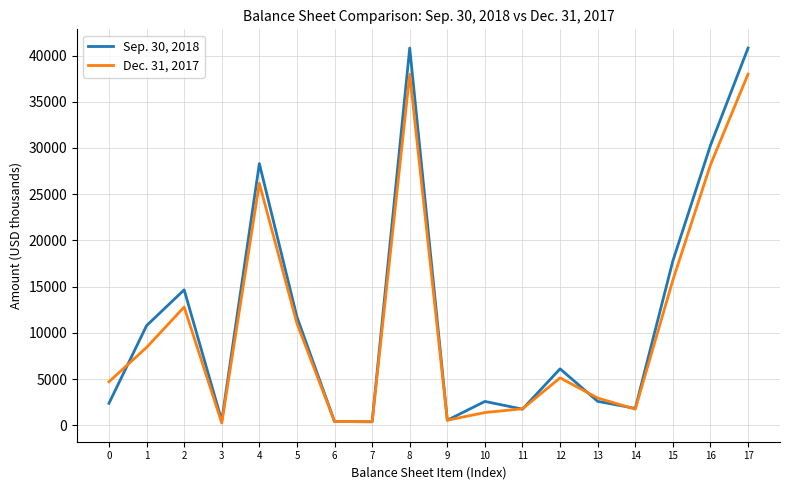

Is it true that Sep. 30, 2018 equals 2589 at 13?

True